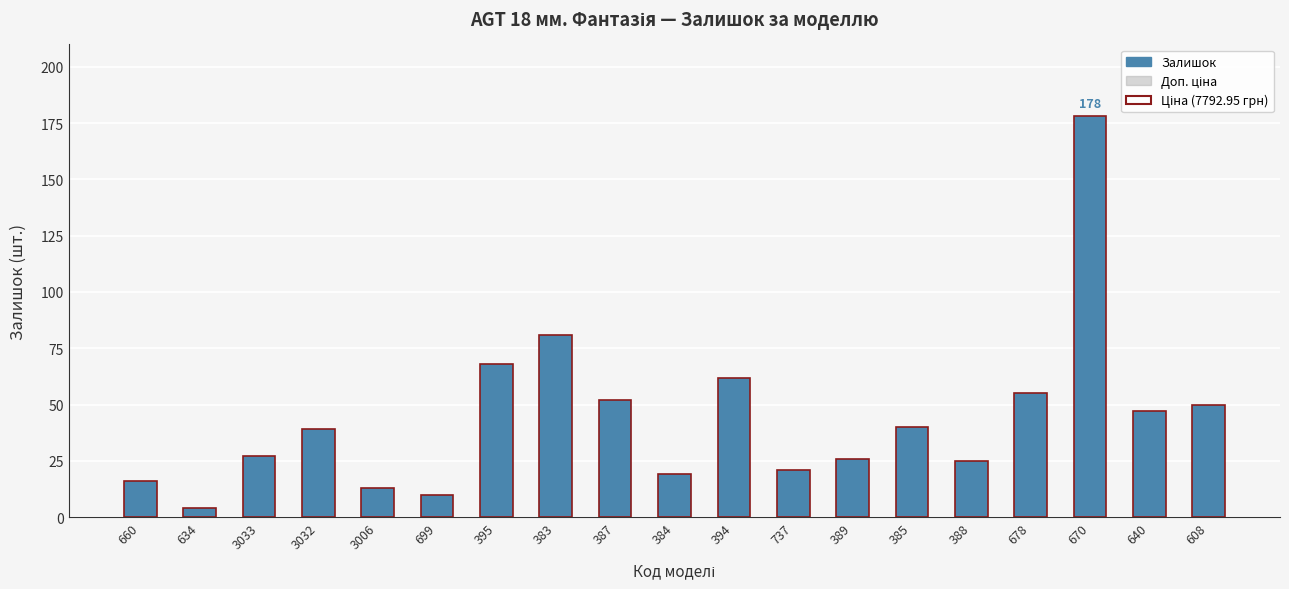

Is it true that Доп. ціна equals 9.5 at 699?

True